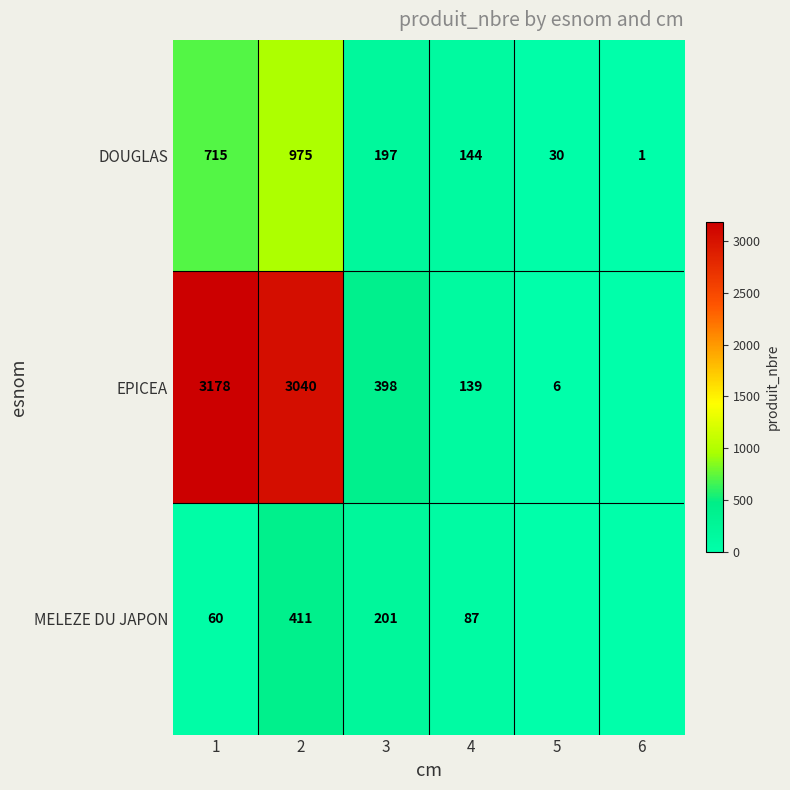

What is the difference between the EPICEA values at 1 and 5?

3172